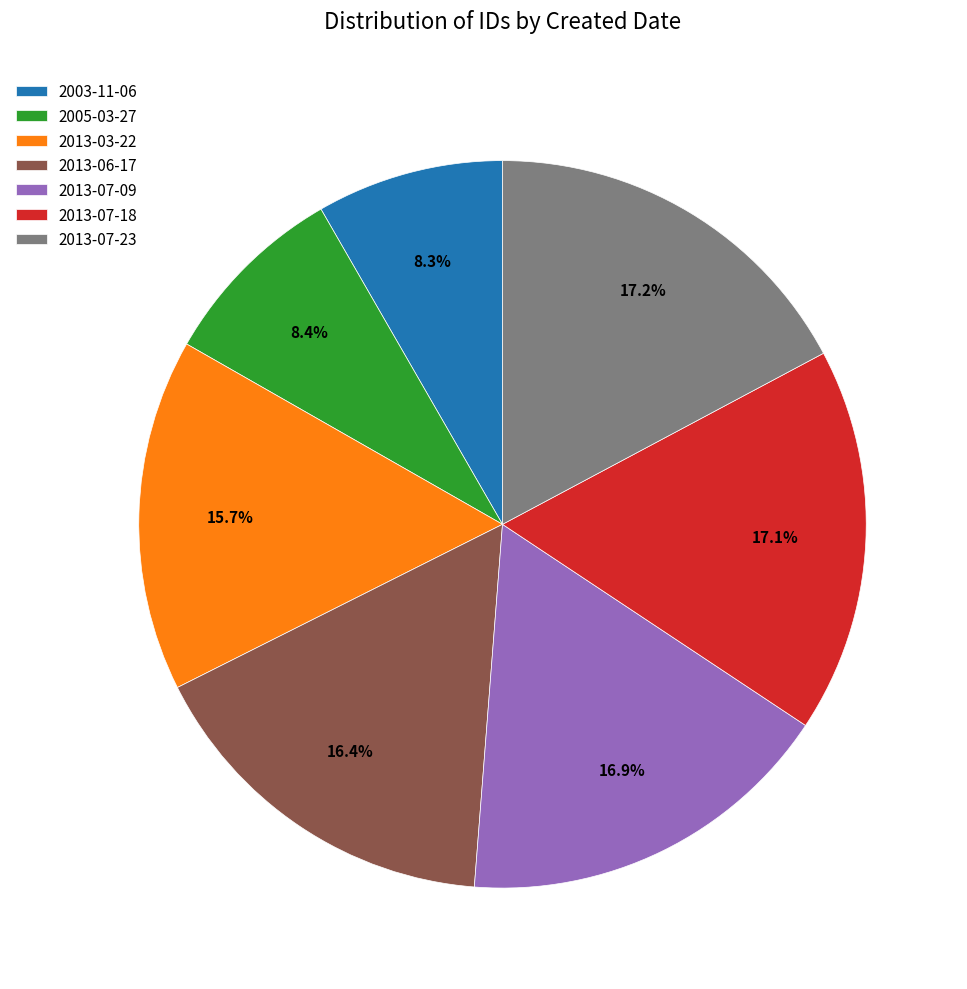

Combined, what portion of the pie is 2013-03-22 and 2013-07-23?

32.9%